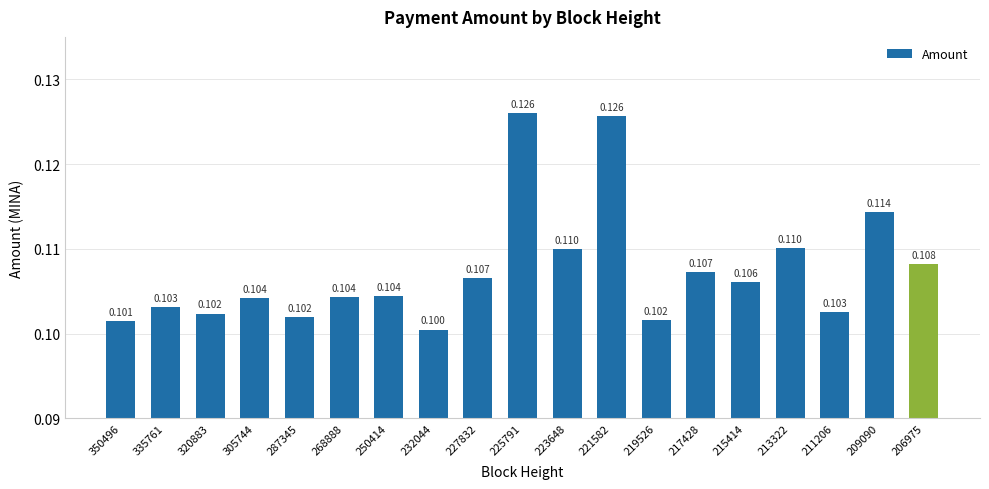

What is the value of the 12th bar from the left?

0.1